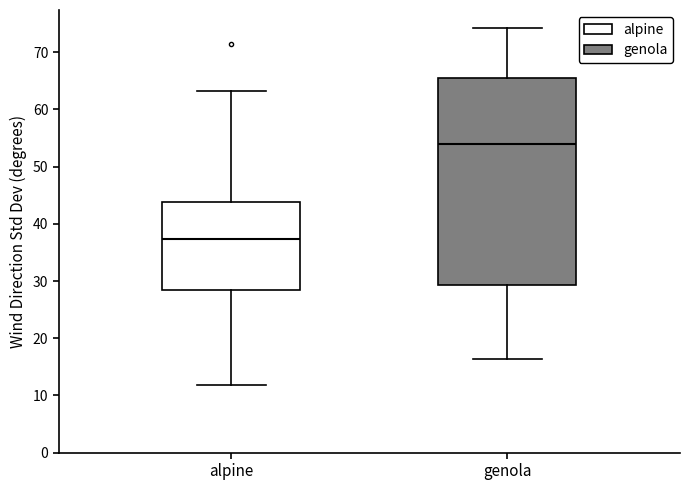

Reading left to right, transcribe this box plot: for each box, give where its median line is, the range the box spans, and where its two whiskers end, as read against the y-axis. The values are not printed on the chart, so give them approximately, as read against the axis.

alpine: median 37, box 28 to 44, whiskers 12 to 63
genola: median 54, box 29 to 66, whiskers 16 to 74